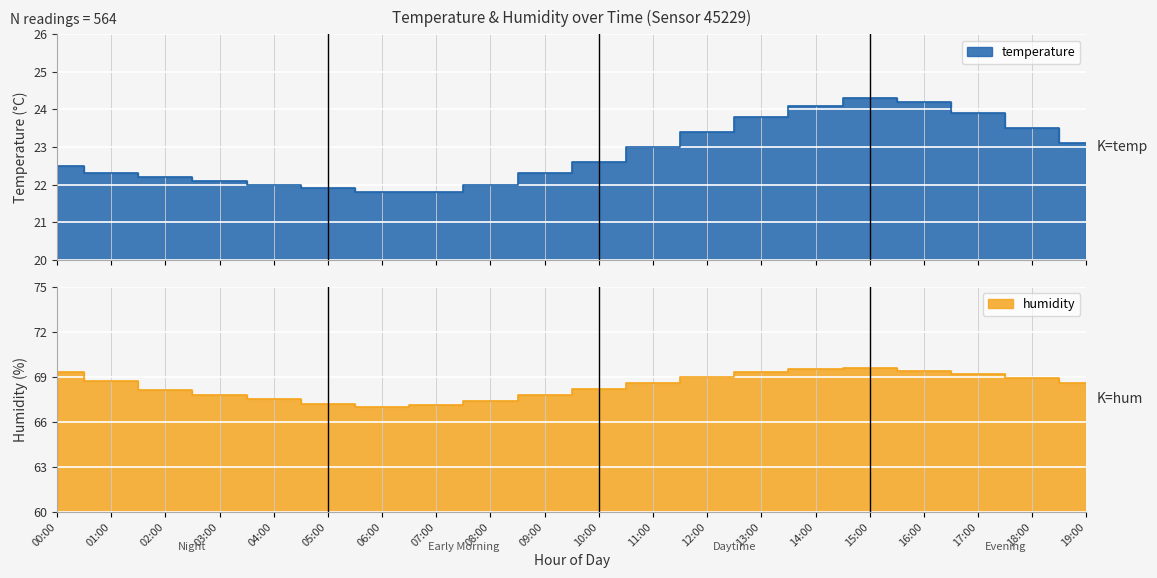

What is the value of the humidity point at the 11th from the left?

68.2